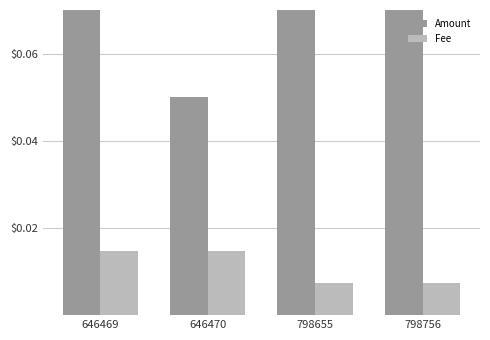

Reading left to right, what are all the values shown in this chart?

Amount: 646469=0.1	646470=0.1	798655=0.2	798756=0.3
Fee: 646469=0.0	646470=0.0	798655=0.0	798756=0.0